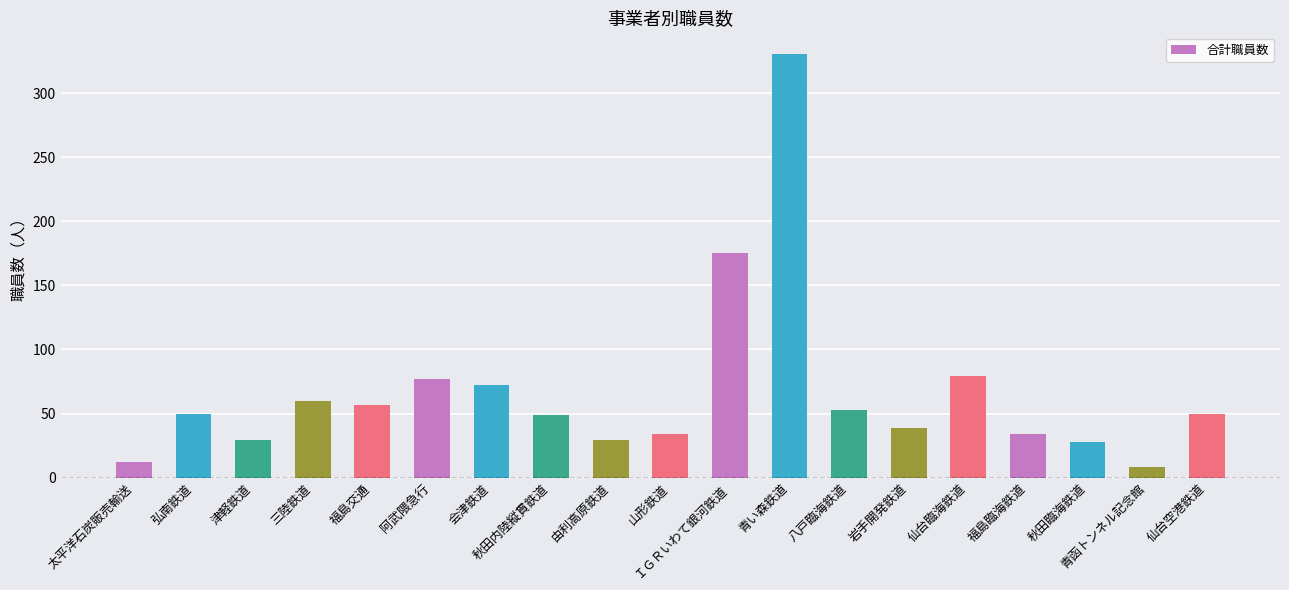

Which category has the highest value across all series?

青い森鉄道